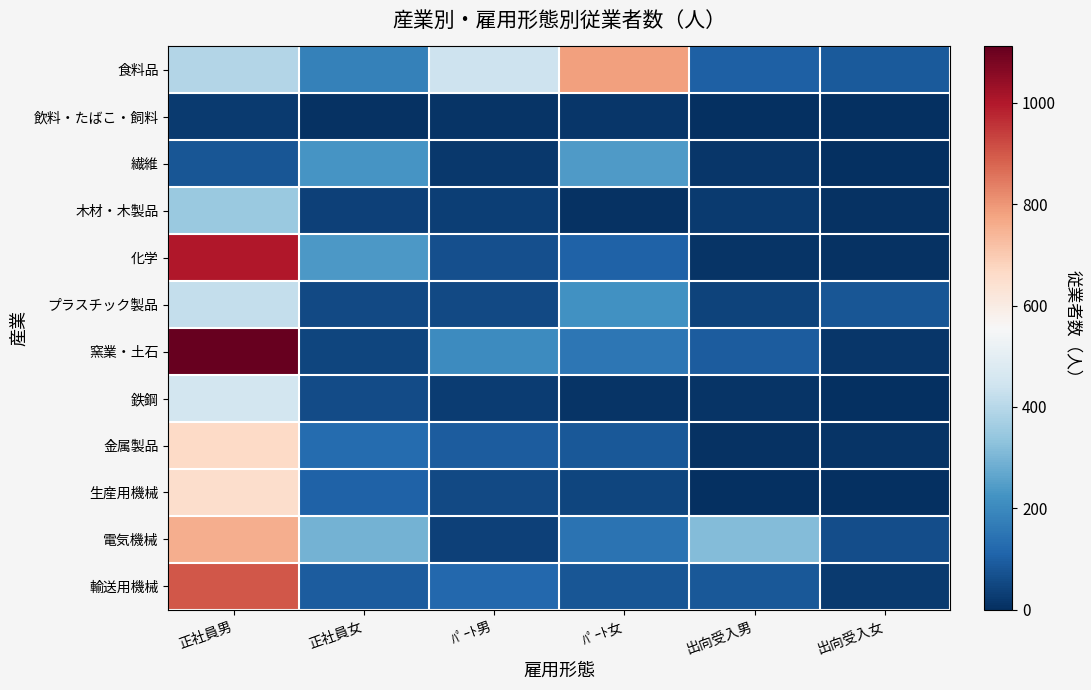

Between 出向受入女 and 正社員男, which is larger?

正社員男